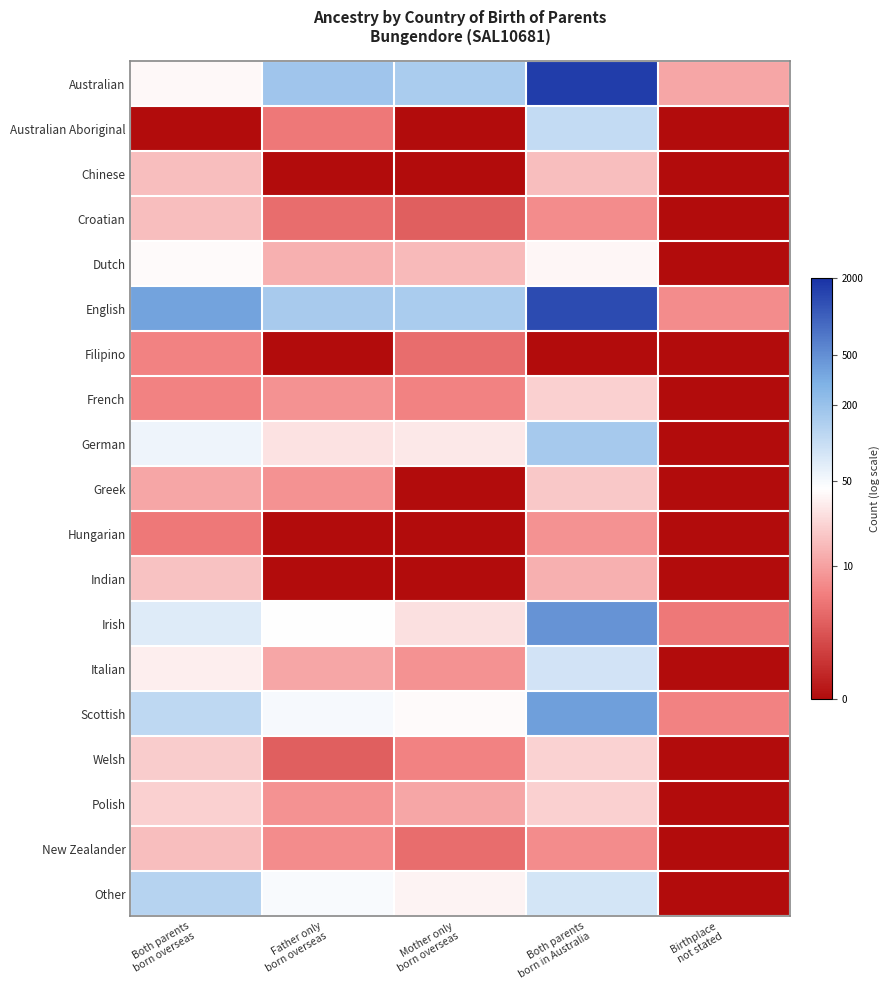

Which has a higher value, Both parents
born in Australia or Both parents
born overseas?

Both parents
born in Australia